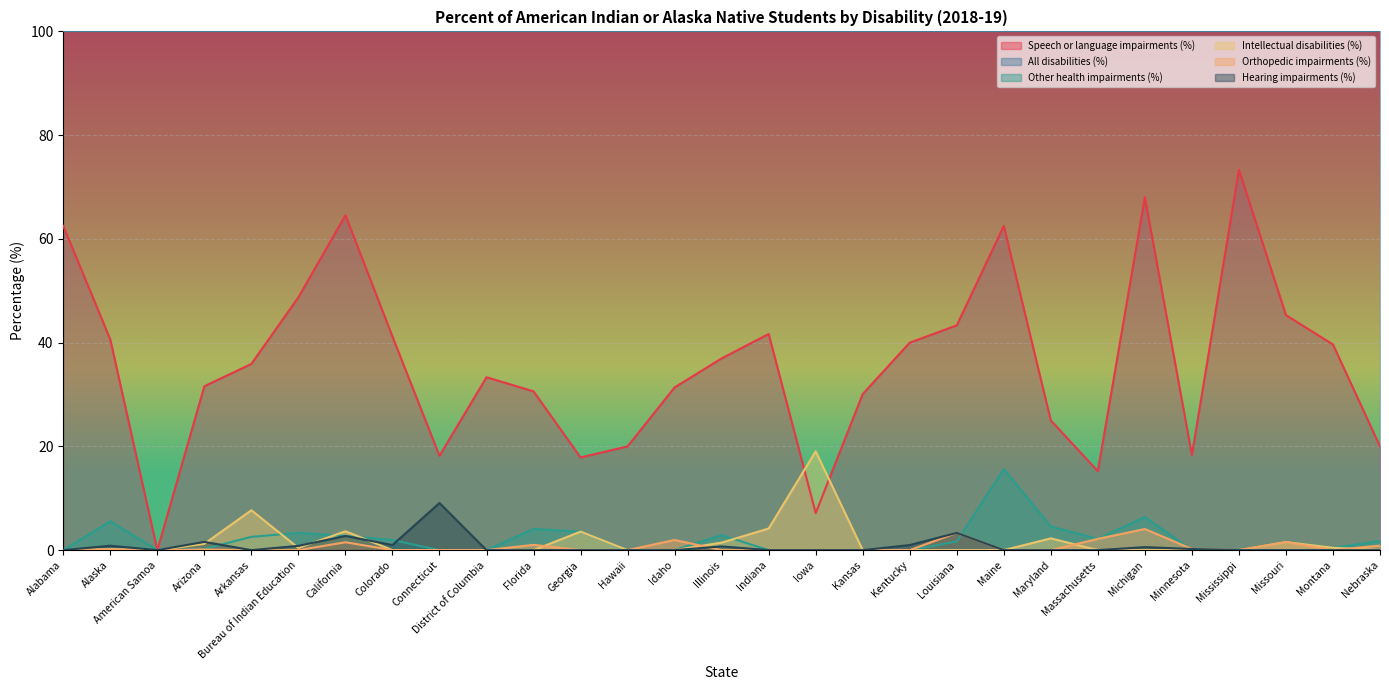

At which label does Hearing impairments (%) reach its peak?

Connecticut